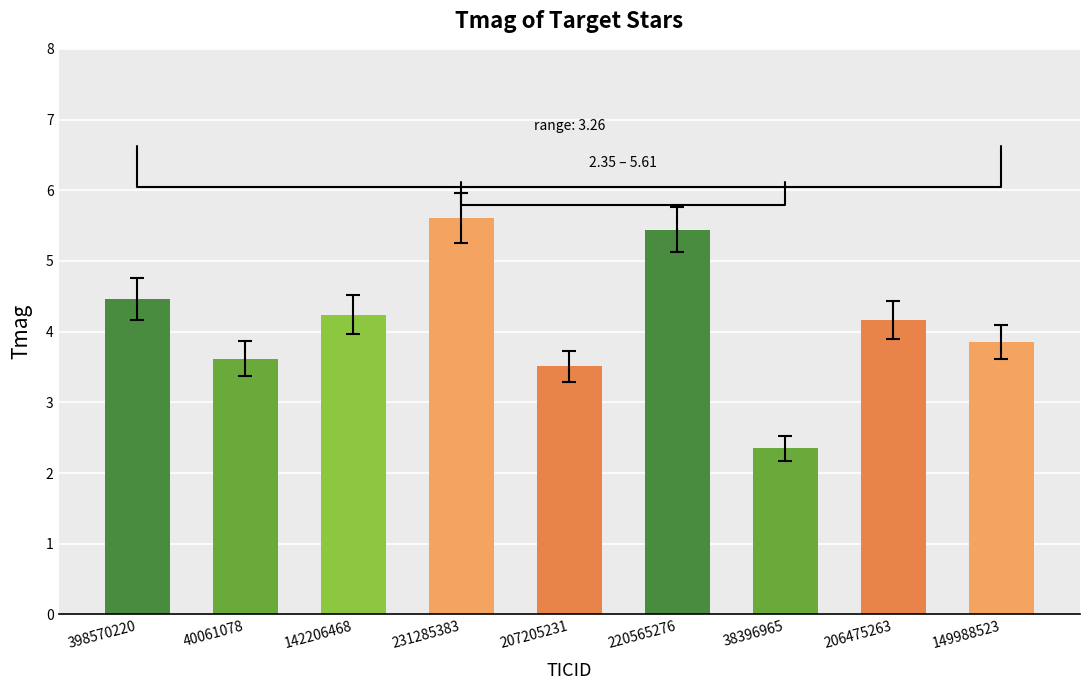

Which label corresponds to the largest value in the chart?

231285383